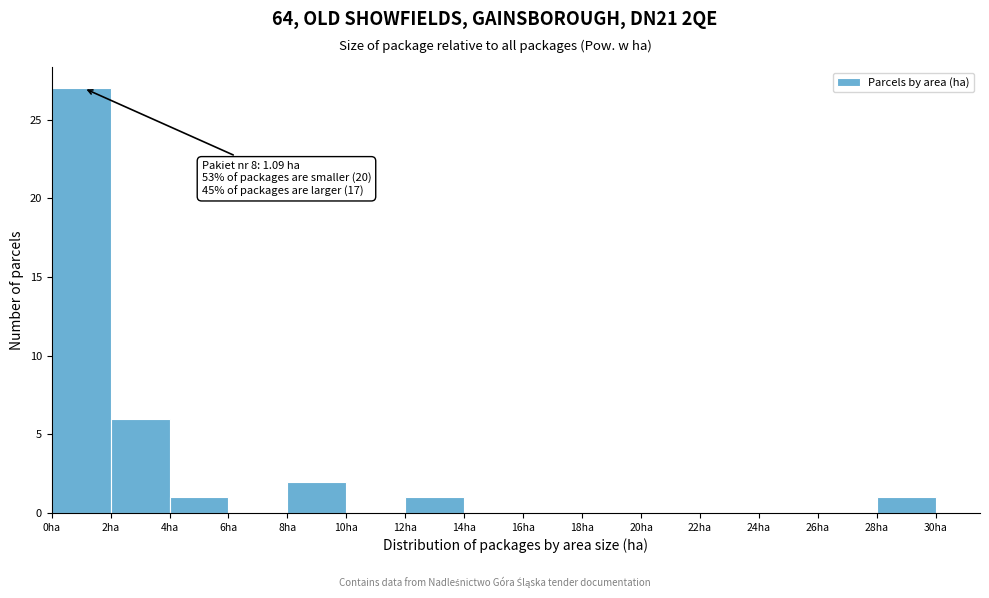

Which range on the x-axis has the tallest bar?

0 to 2